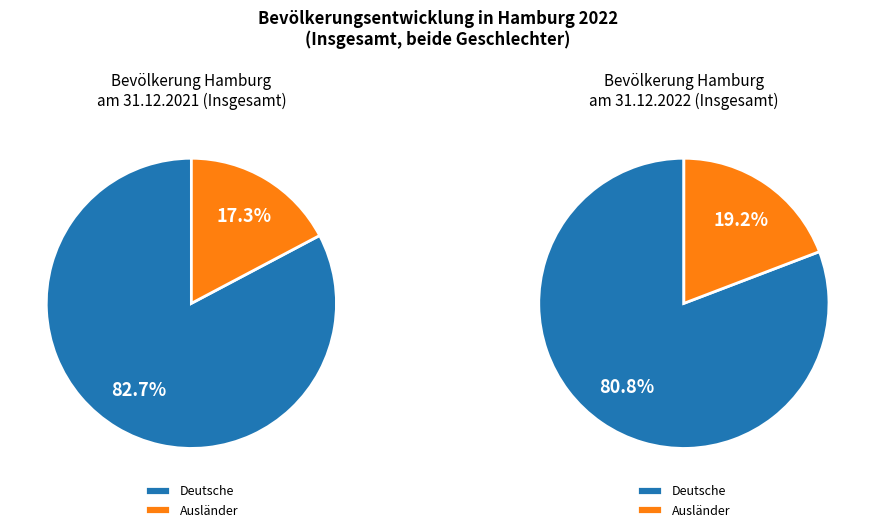

Which has a higher value, Bevölkerung am 31.12.2021 or Bevölkerung am 31.12.2022?

Bevölkerung am 31.12.2021